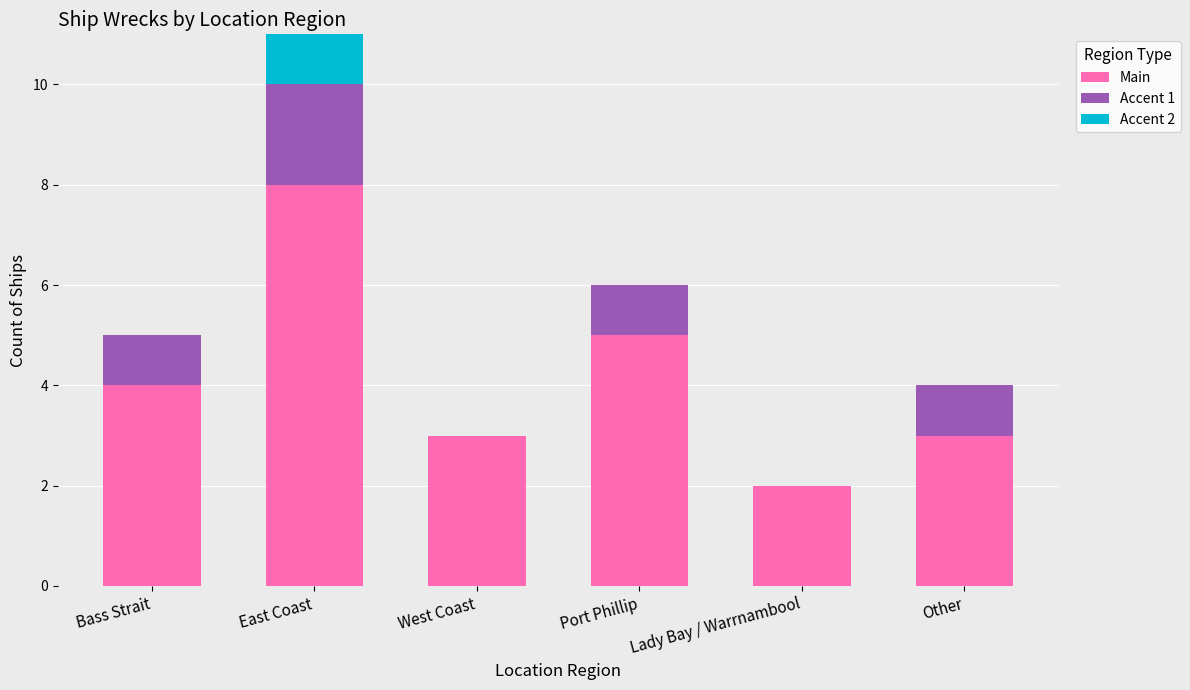

What is the average value of the Main series?

4